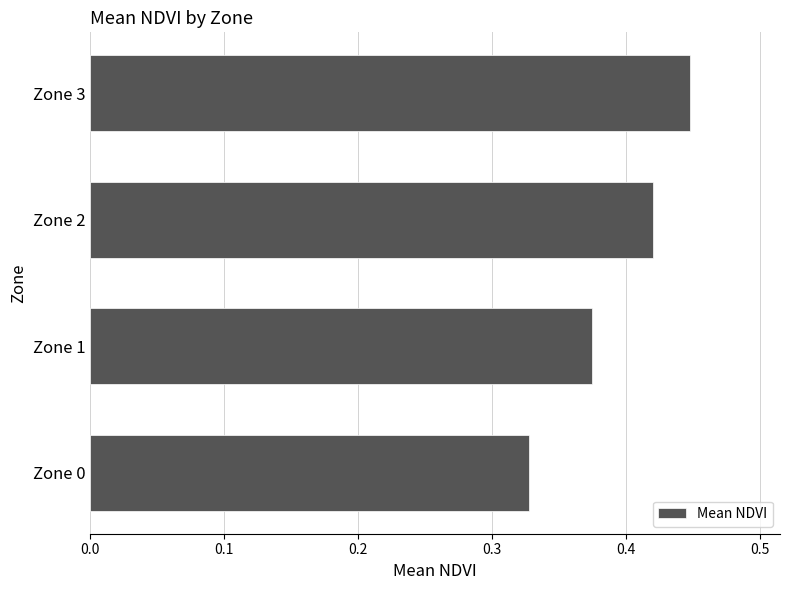

Between Zone 0 and Zone 1, which is larger?

Zone 1